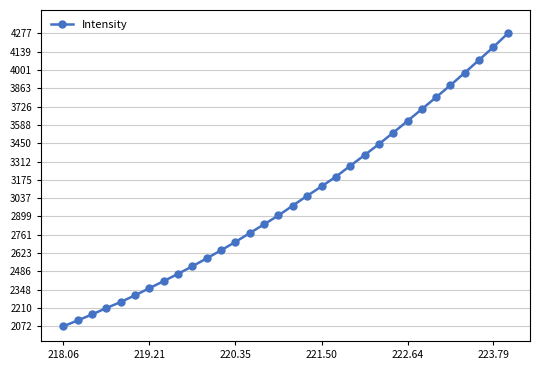

What is the value of the 28th point from the left?

3887.1